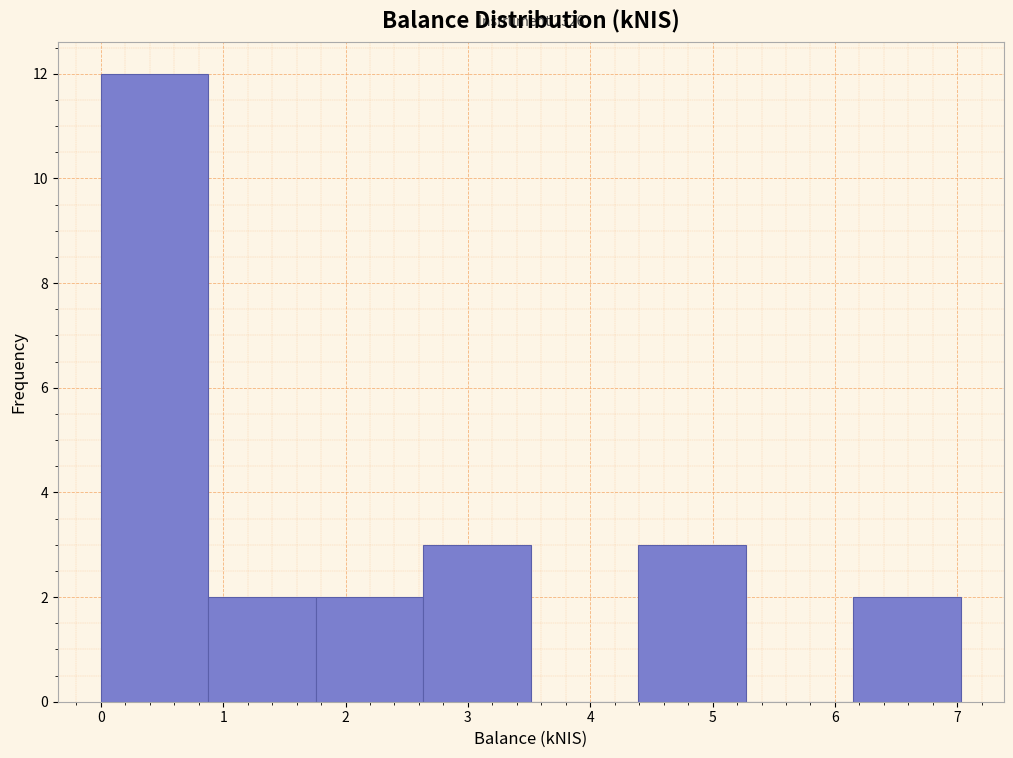

Which range on the x-axis has the tallest bar?

0.0 to 0.9